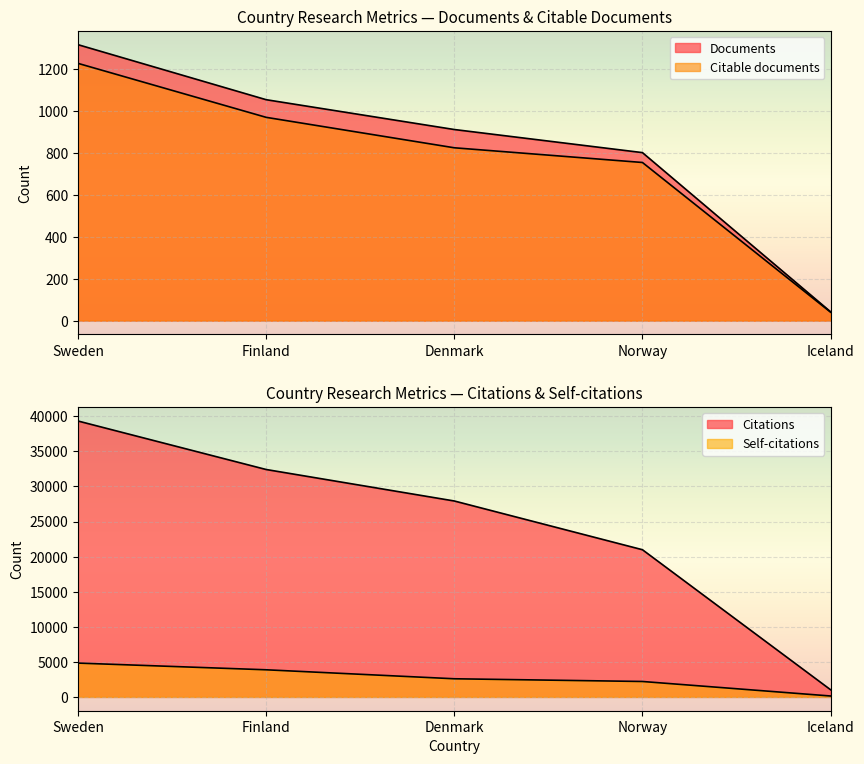

What is the value of the Citable documents point at the 1st from the left?

1225